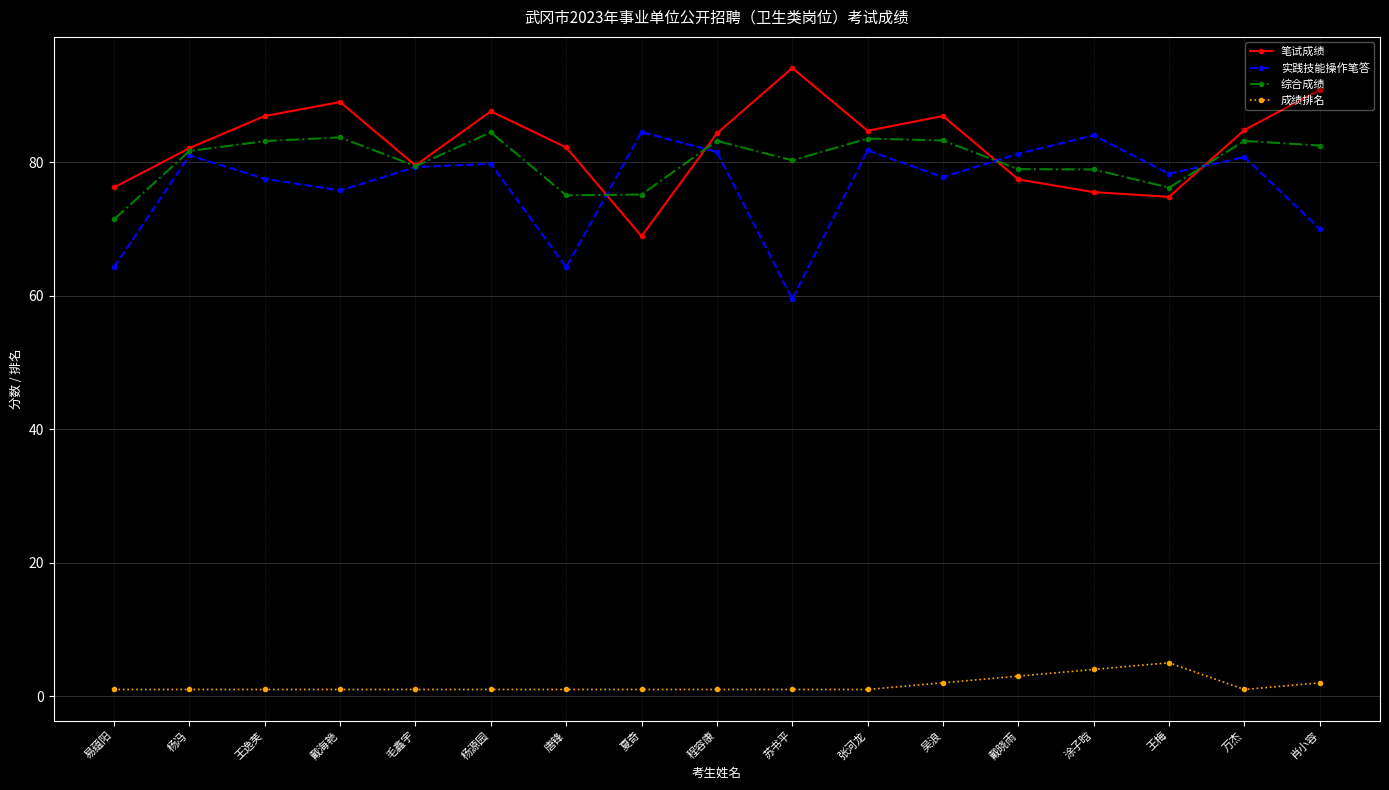

Is this an area chart (filled region under the line)?

No